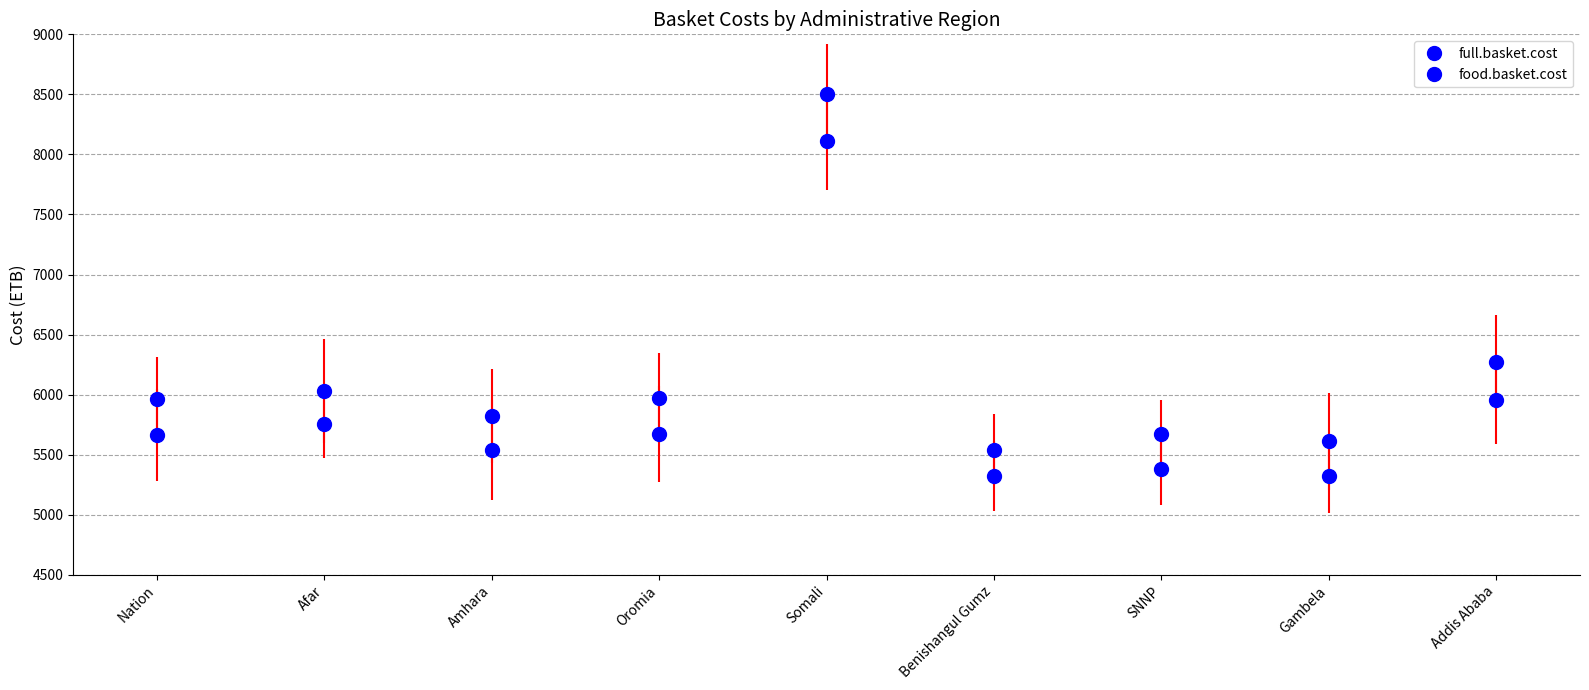

Is this an area chart (filled region under the line)?

No